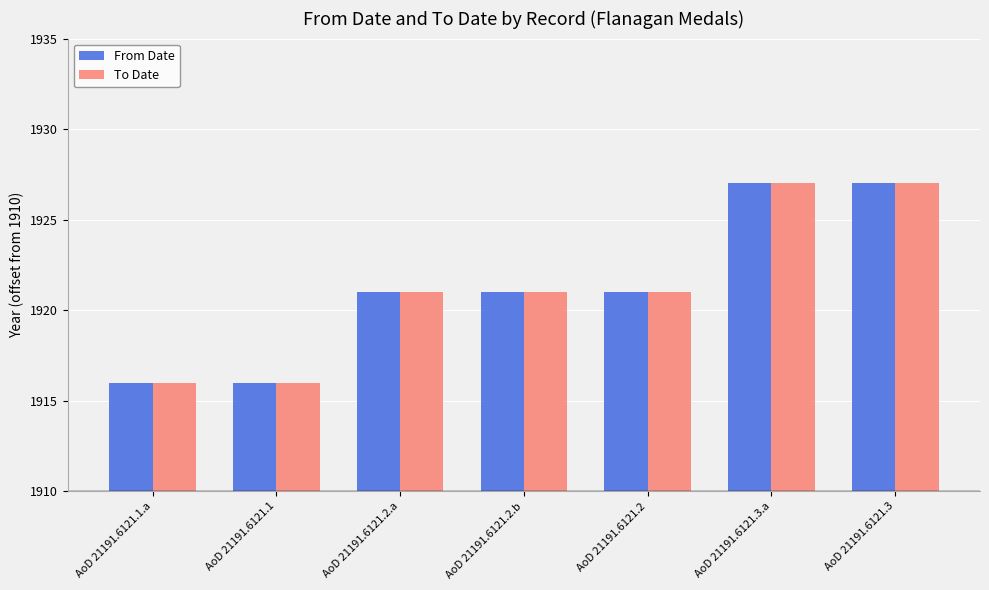

Are the bars grouped side by side (vs. stacked)?

Yes